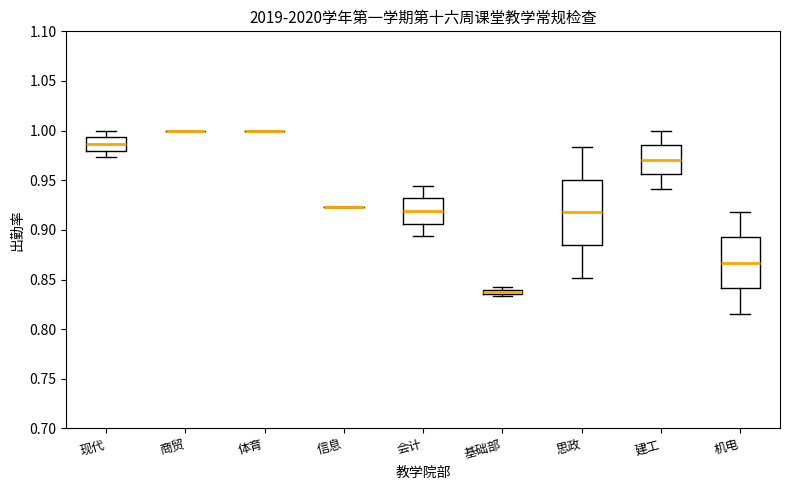

Comparing the boxes themselves (not the whiskers), which one is the tallest?

思政